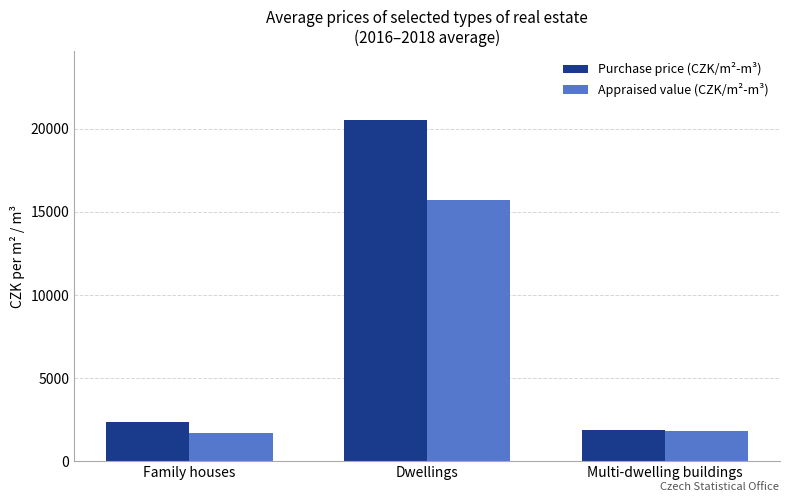

Which series has the largest total across all categories?

Purchase price (CZK/m²-m³)